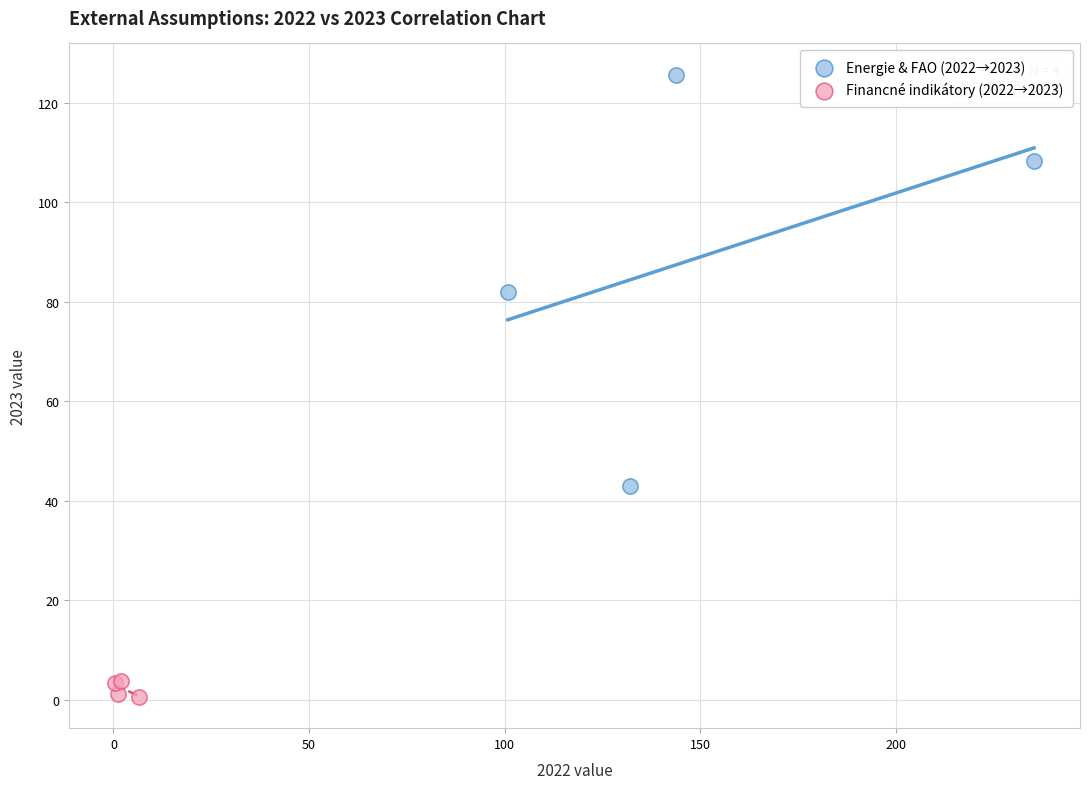

Which series reaches the maximum Y coordinate?

Energie & FAO (2022→2023)